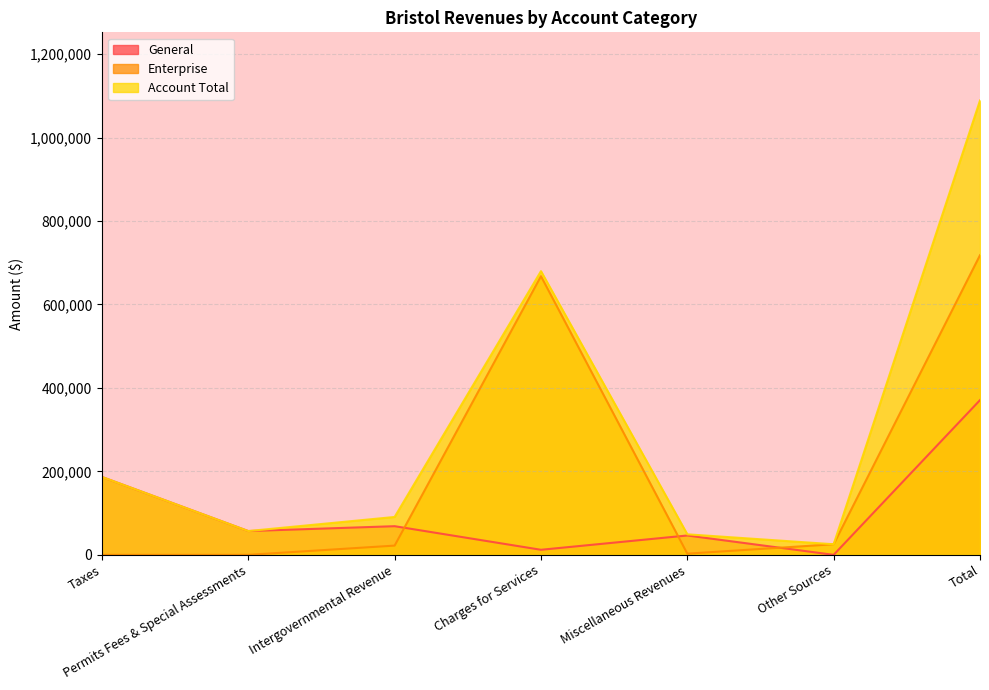

In Account Total, how many points are higher than both neighbors (excluding endpoints)?

1